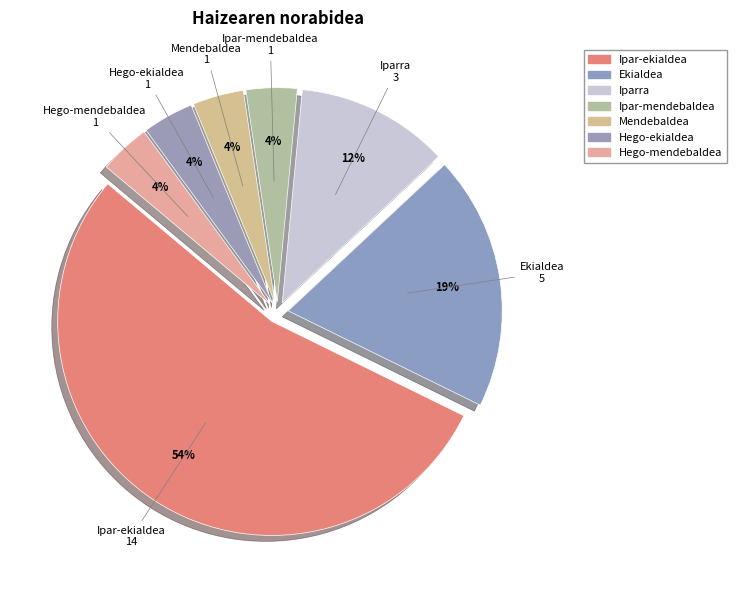

Which category has the biggest portion of the pie?

Ipar-ekialdea